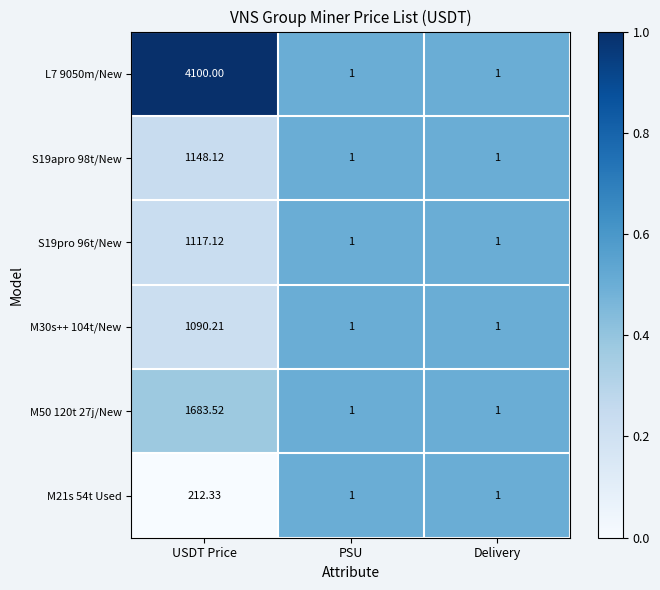

Which category has the highest value in the S19pro 96t/New series?

USDT Price